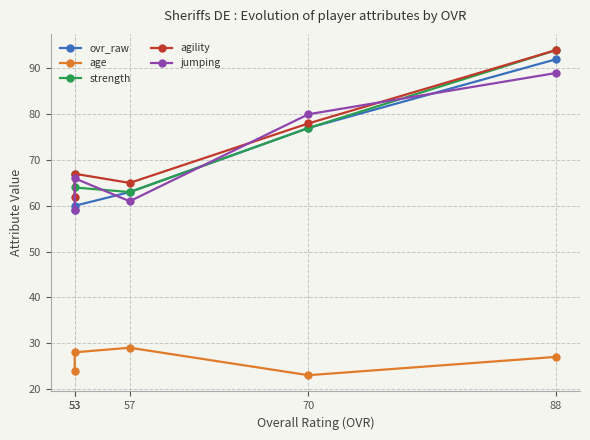

The agility series shows 120 at 70. True or false?

False